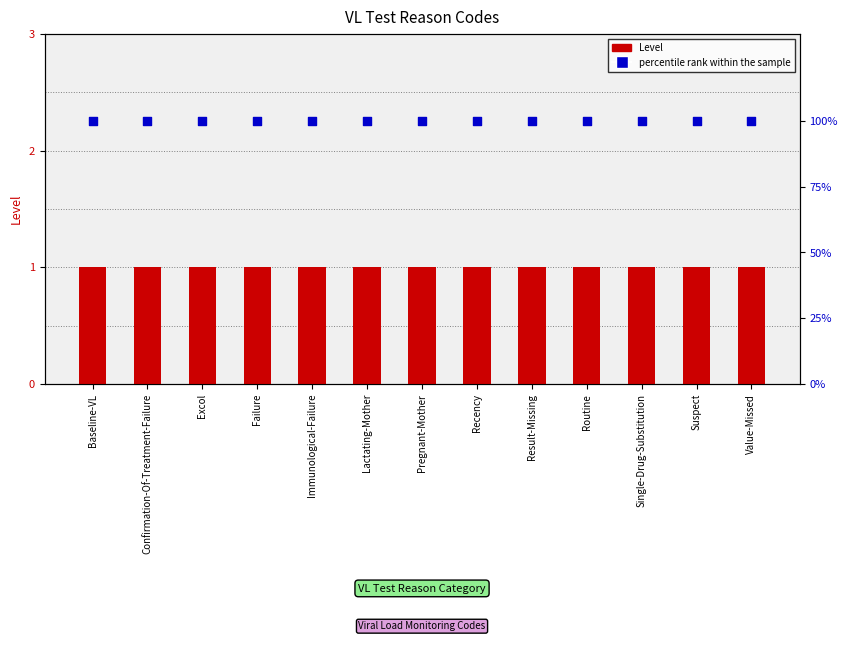

What are all the series names shown in the legend?

Level, percentile rank within the sample